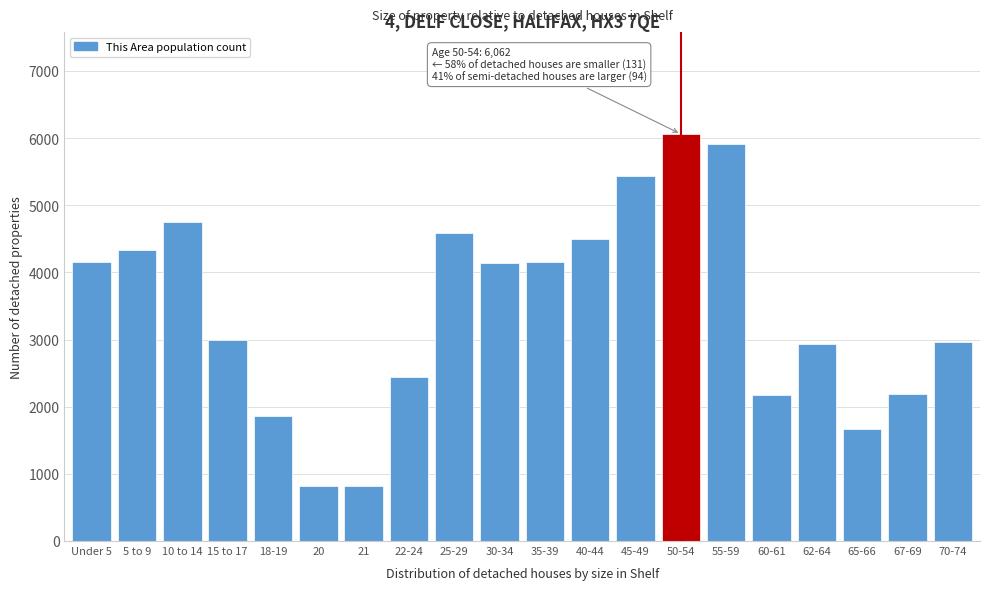

What is the difference between the values at 62-64 and Under 5?

1227